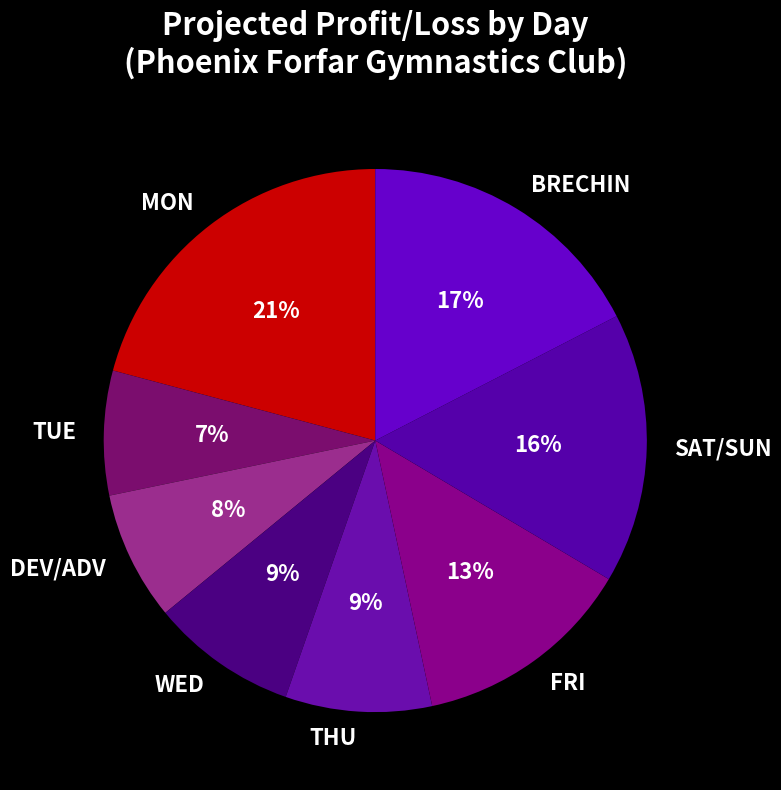

To the nearest percent, what percentage of the pie is FRI?

13%